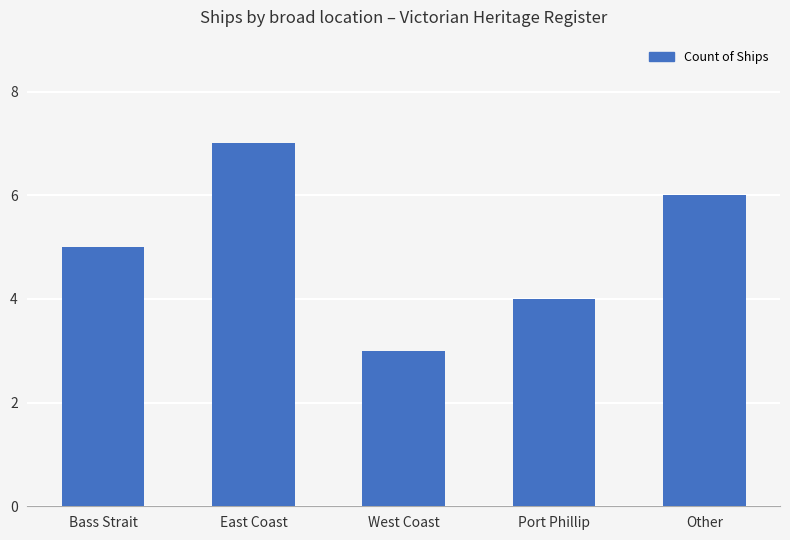

What is the average value?

5